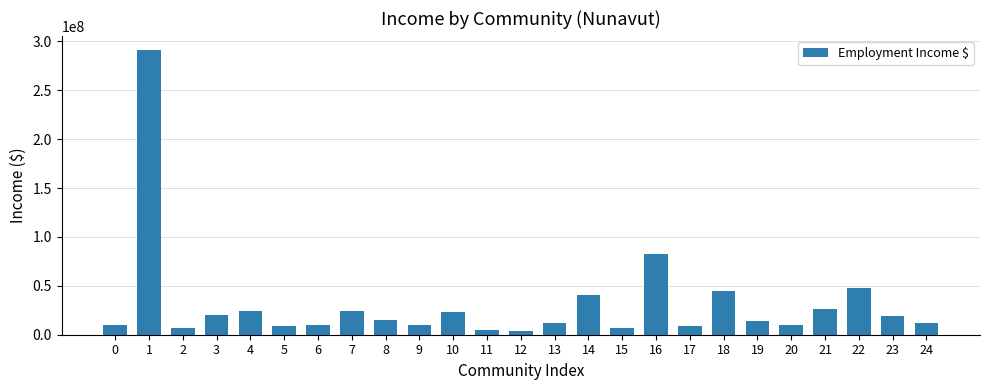

At which label is the value closest to 147381000?

16